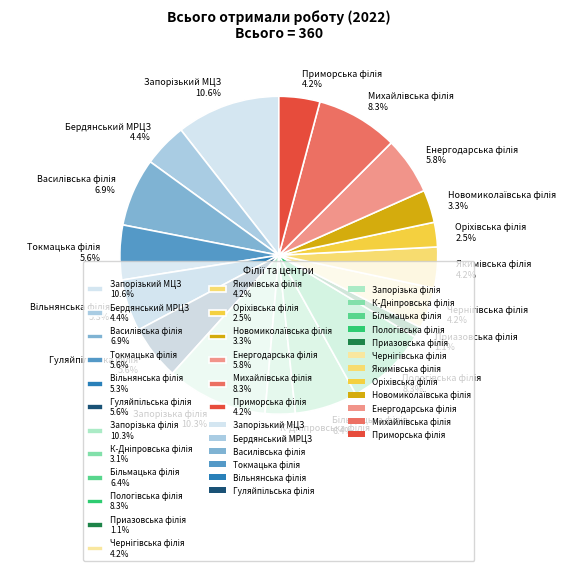

How many slices are in this pie chart?

18